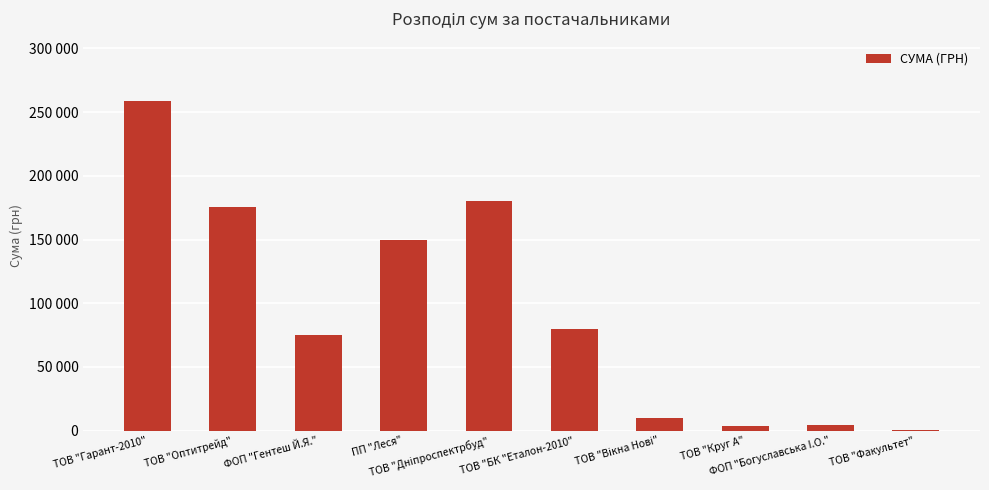

What is the change in value from ТОВ "Оптитрейд" to ФОП "Богуславська I.О."?

-171167.4